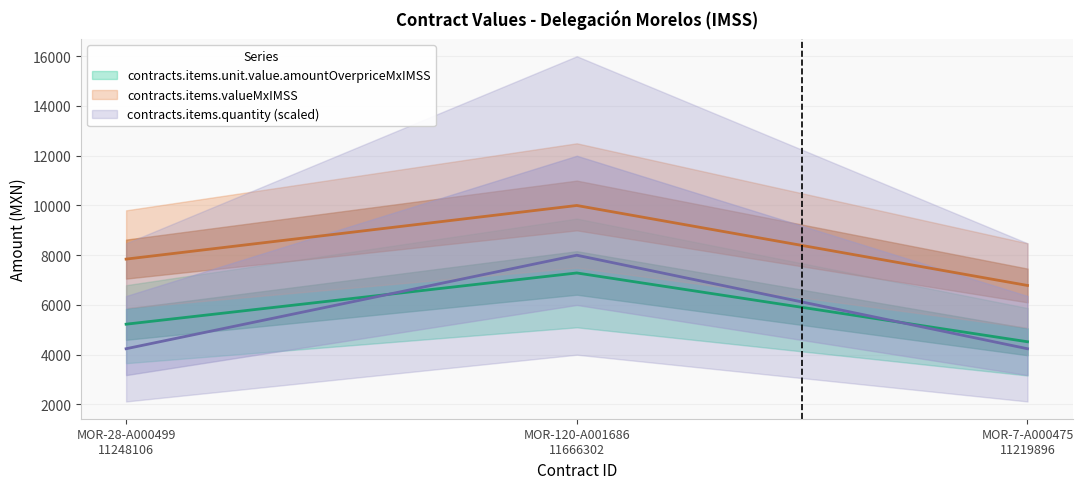

What are all the series names shown in the legend?

contracts.items.unit.value.amountOverpriceMxIMSS, contracts.items.quantity, contracts.items.valueMxIMSS